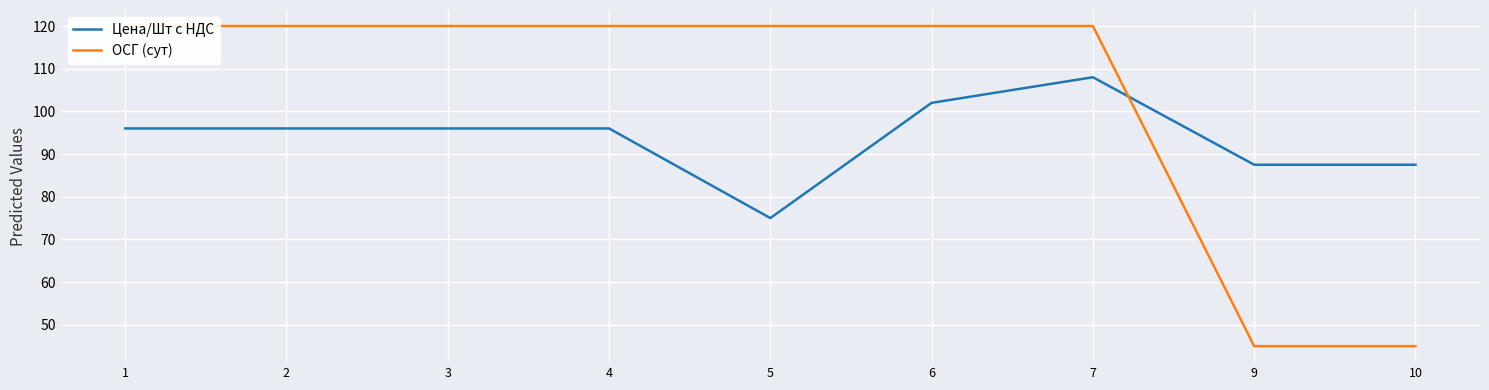

Count the number of data series in this chart.

2